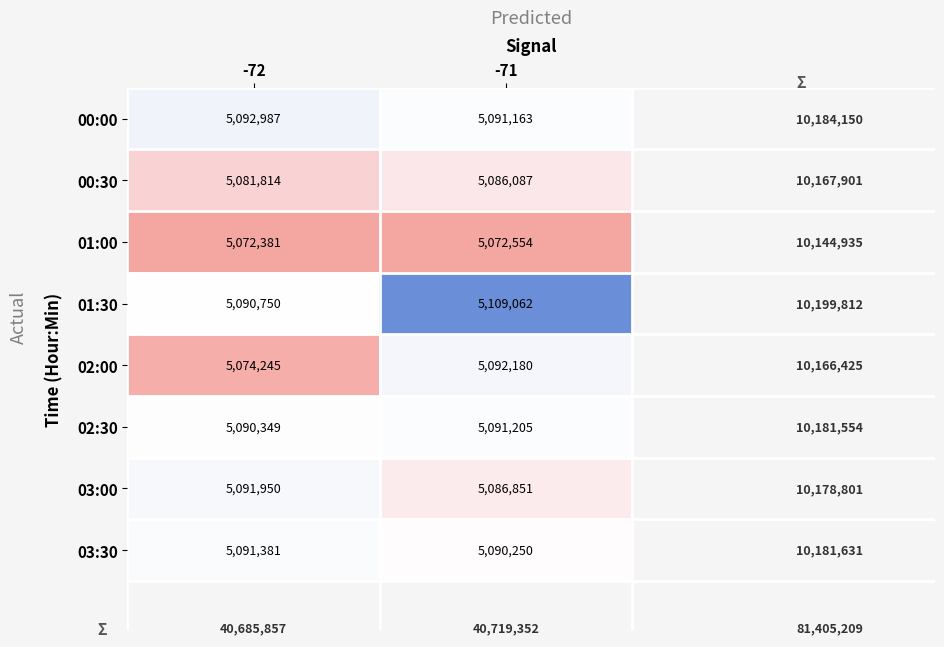

Count the number of data series in this chart.

8